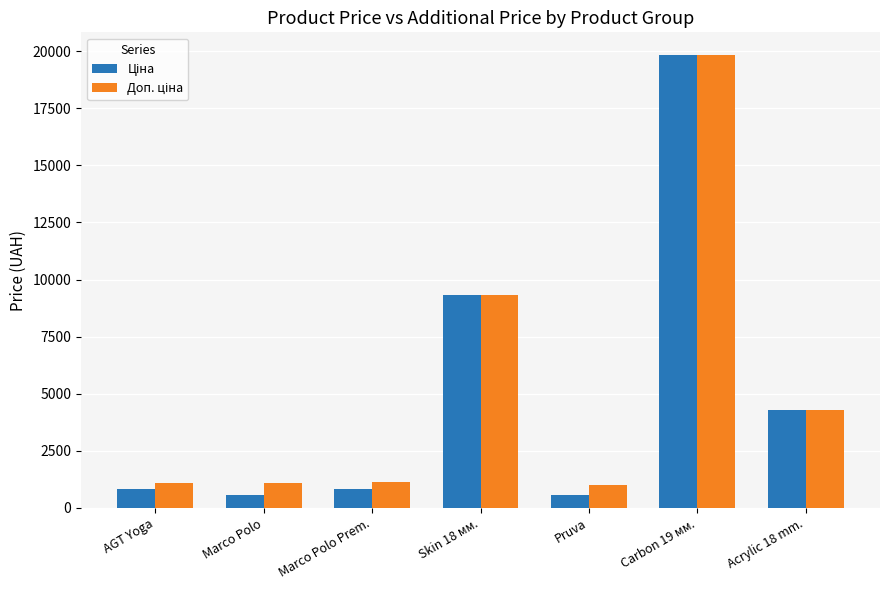

What is the minimum value shown in the chart?

560.2